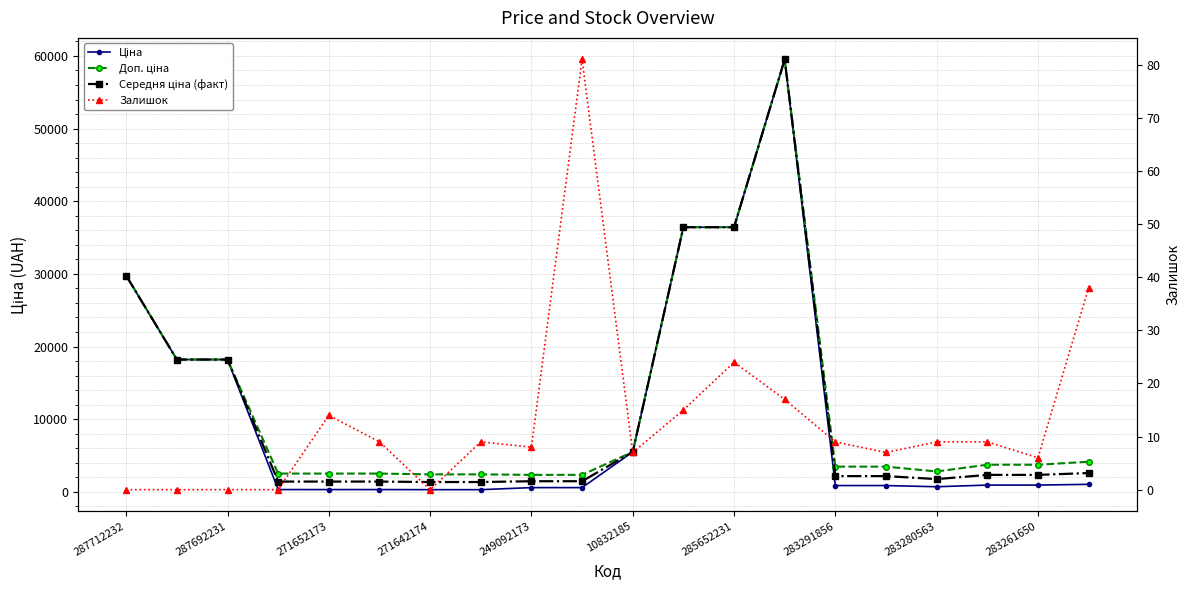

Where is Середня ціна (факт) nearest to the value 30437?

287712232